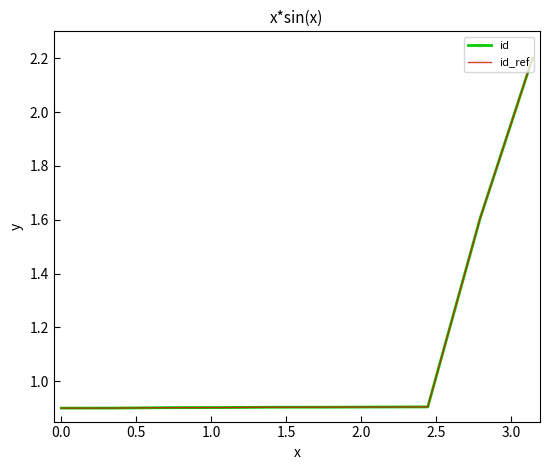

Which series has the widest spread of values?

id